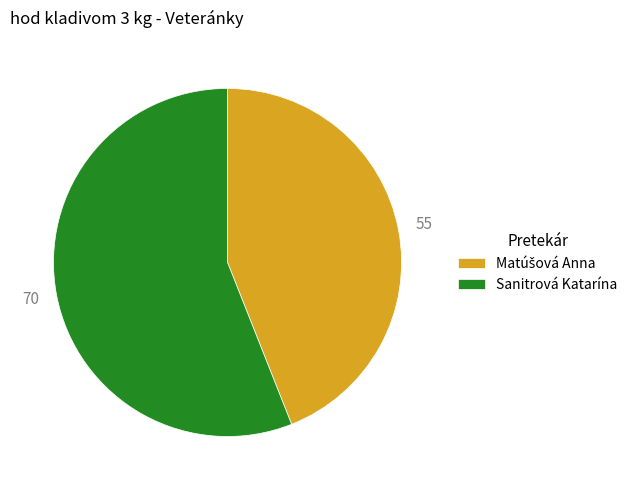

Which category has the biggest portion of the pie?

Sanitrová Katarína